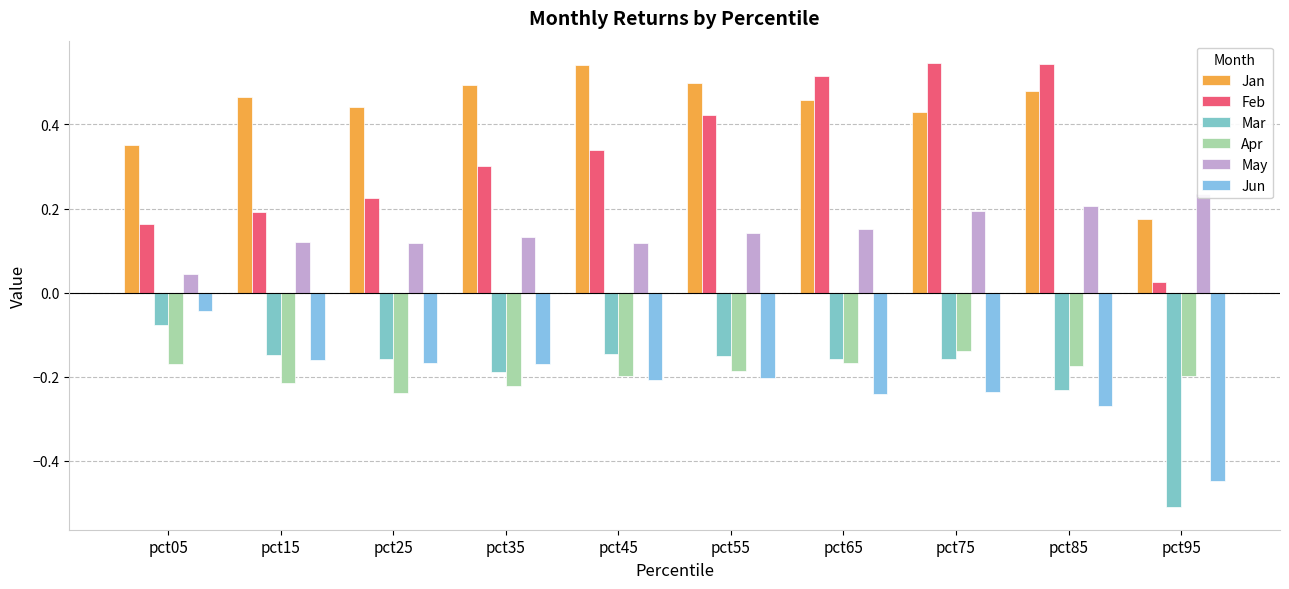

How many distinct data groups are displayed?

6